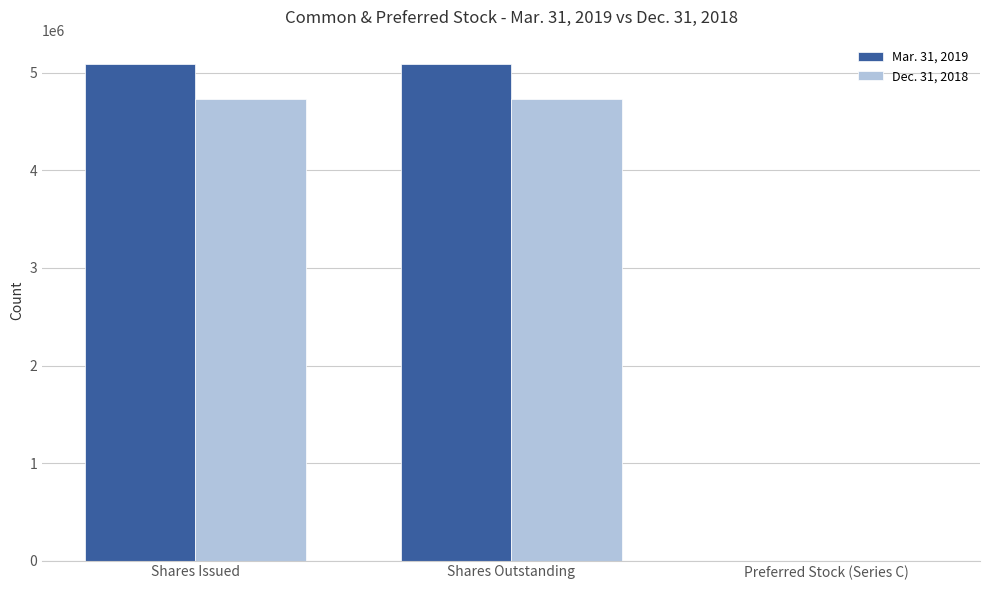

What is the difference between the Mar. 31, 2019 values at Preferred Stock (Series C) and Shares Outstanding?

5086374